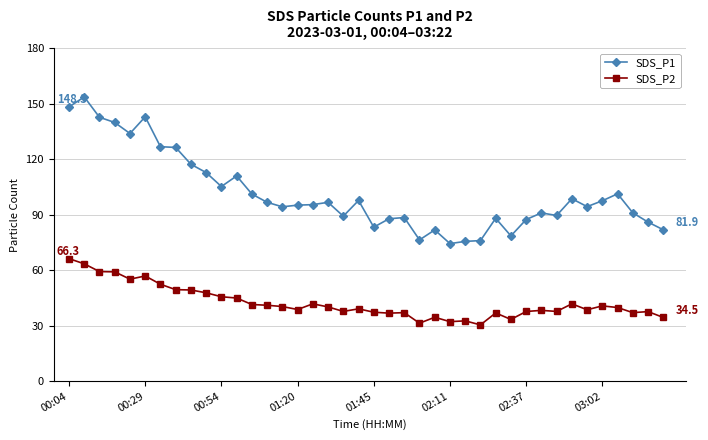

At how many categories does at least one series exceed 68?

40